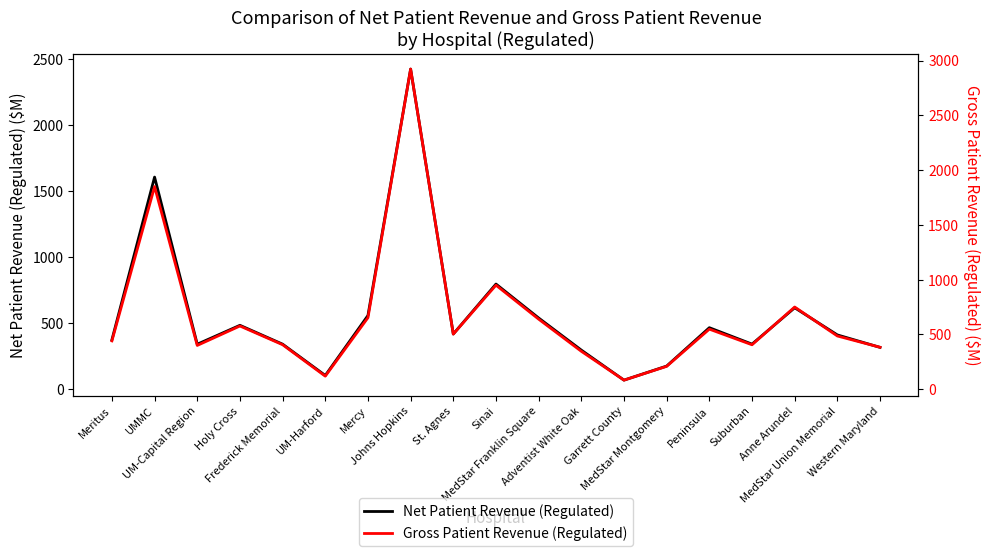

What is the lowest value of the Net Patient Revenue (Regulated) series?

66.9